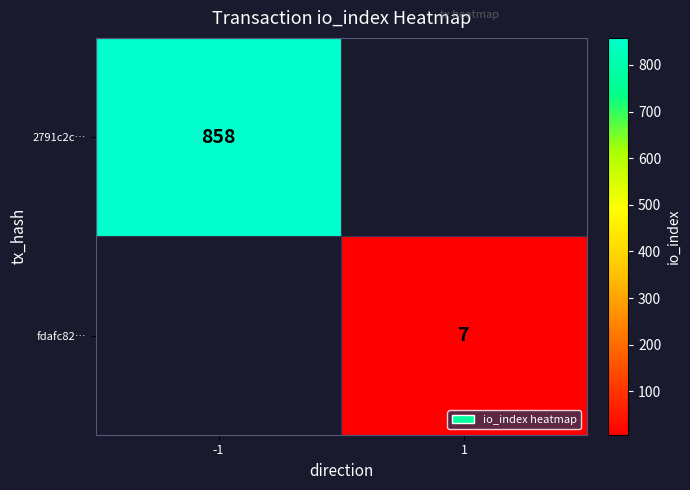

True or false: 2791c2c… has a value of 1407 at -1.

False